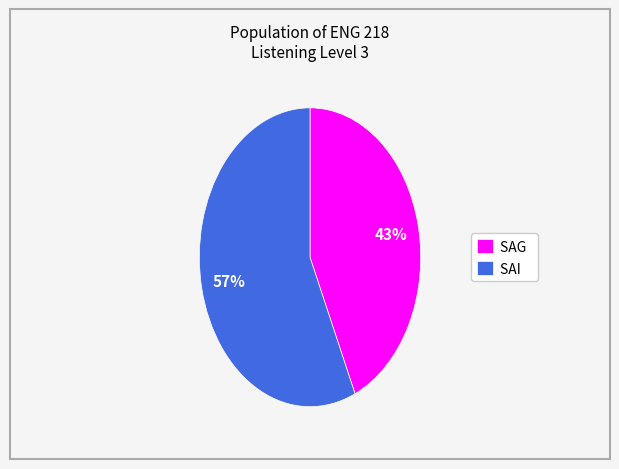

Is it true that SAI is 57% of the pie?

True